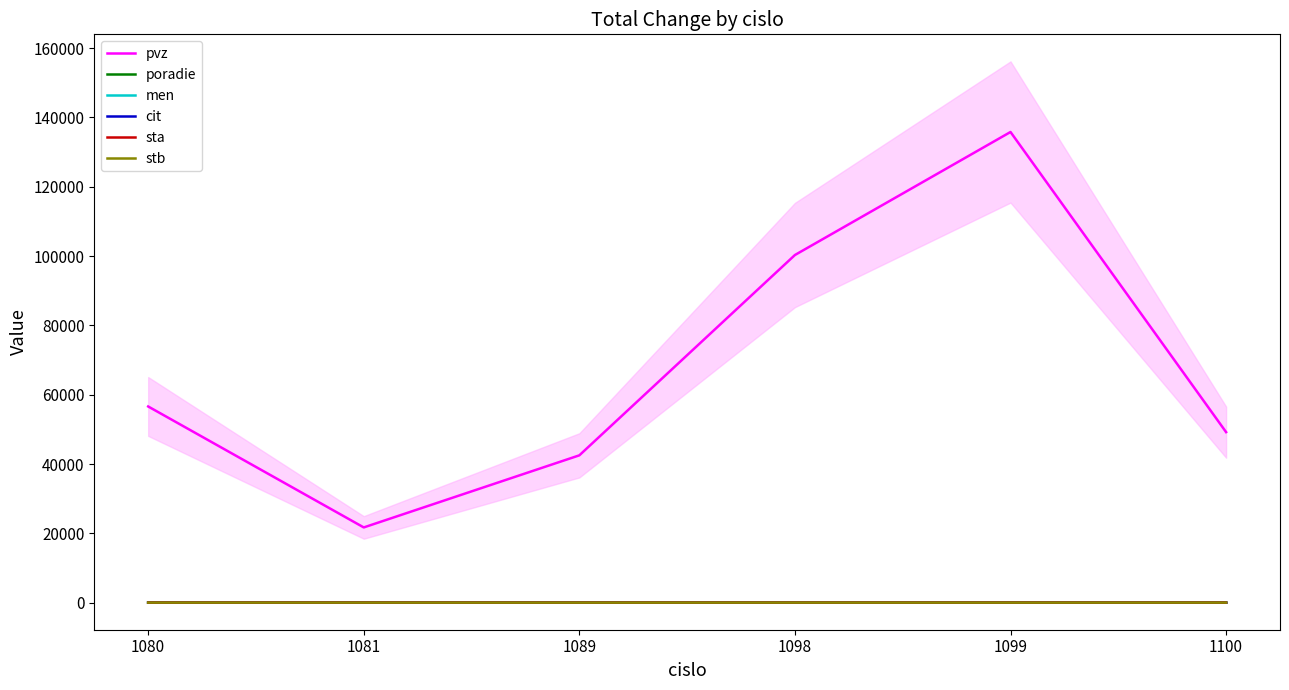

Reading left to right, extract all data points from this chart.

pvz: 1080=56611	1081=21710	1089=42513	1098=100319	1099=135814	1100=49208
poradie: 1080=1	1081=2	1089=2	1098=6	1099=6	1100=1
men: 1080=48	1081=28	1089=3	1098=1	1099=1	1100=32
cit: 1080=7	1081=24	1089=1	1098=1	1099=1	1100=1
sta: 1080=19	1081=19	1089=13	1098=19	1099=14	1100=19
stb: 1080=19	1081=19	1089=13	1098=19	1099=14	1100=19